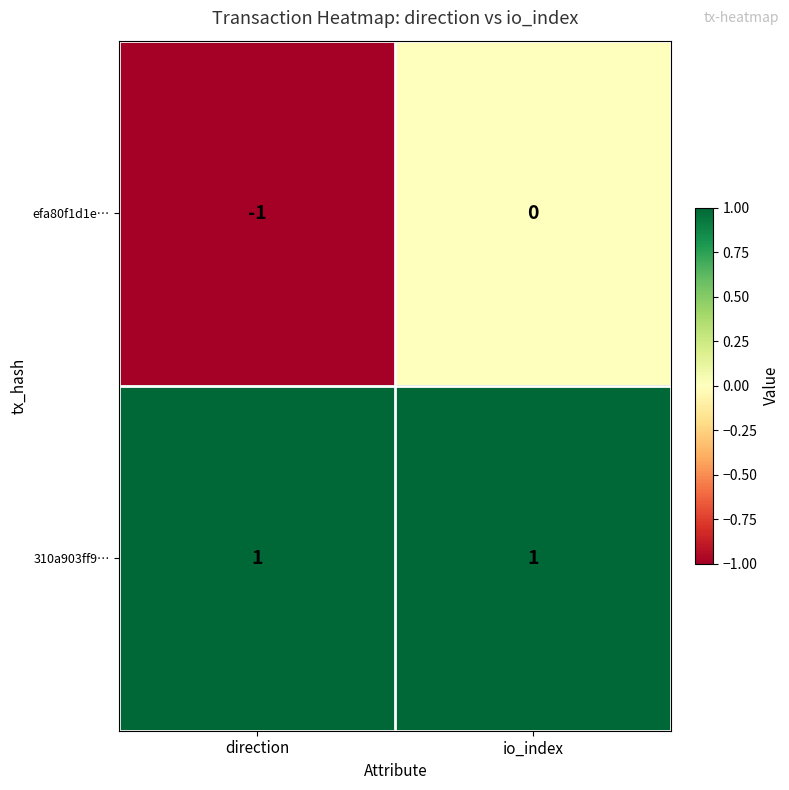

Reading left to right, extract all data points from this chart.

efa80f1d1e…: -1	0
310a903ff9…: 1	1